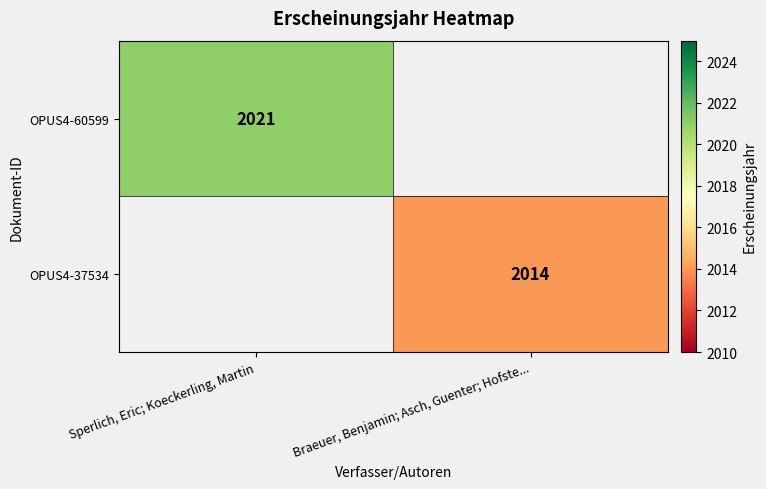

Is the value of OPUS4-37534 at Braeuer, Benjamin; Asch, Guenter; Hofste... greater than the value of OPUS4-60599 at Sperlich, Eric; Koeckerling, Martin?

No